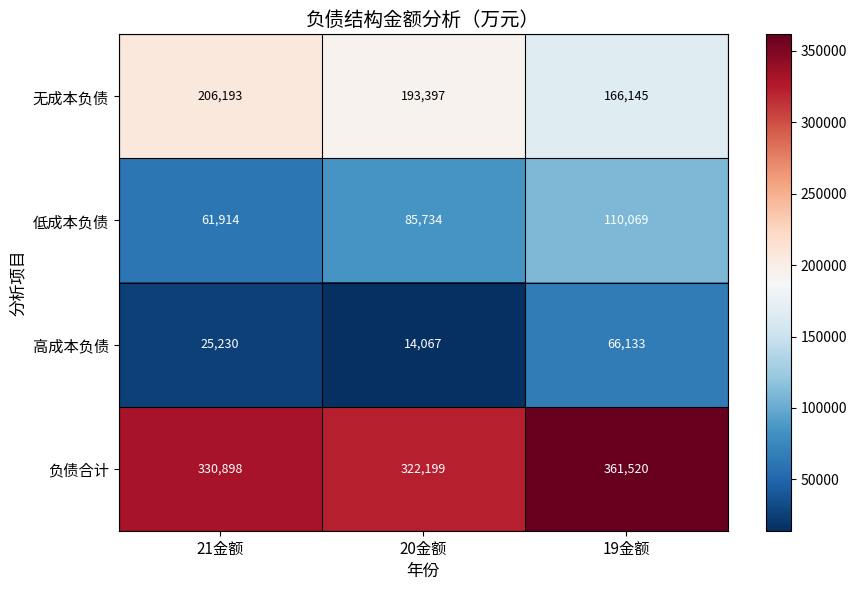

How many distinct data groups are displayed?

4